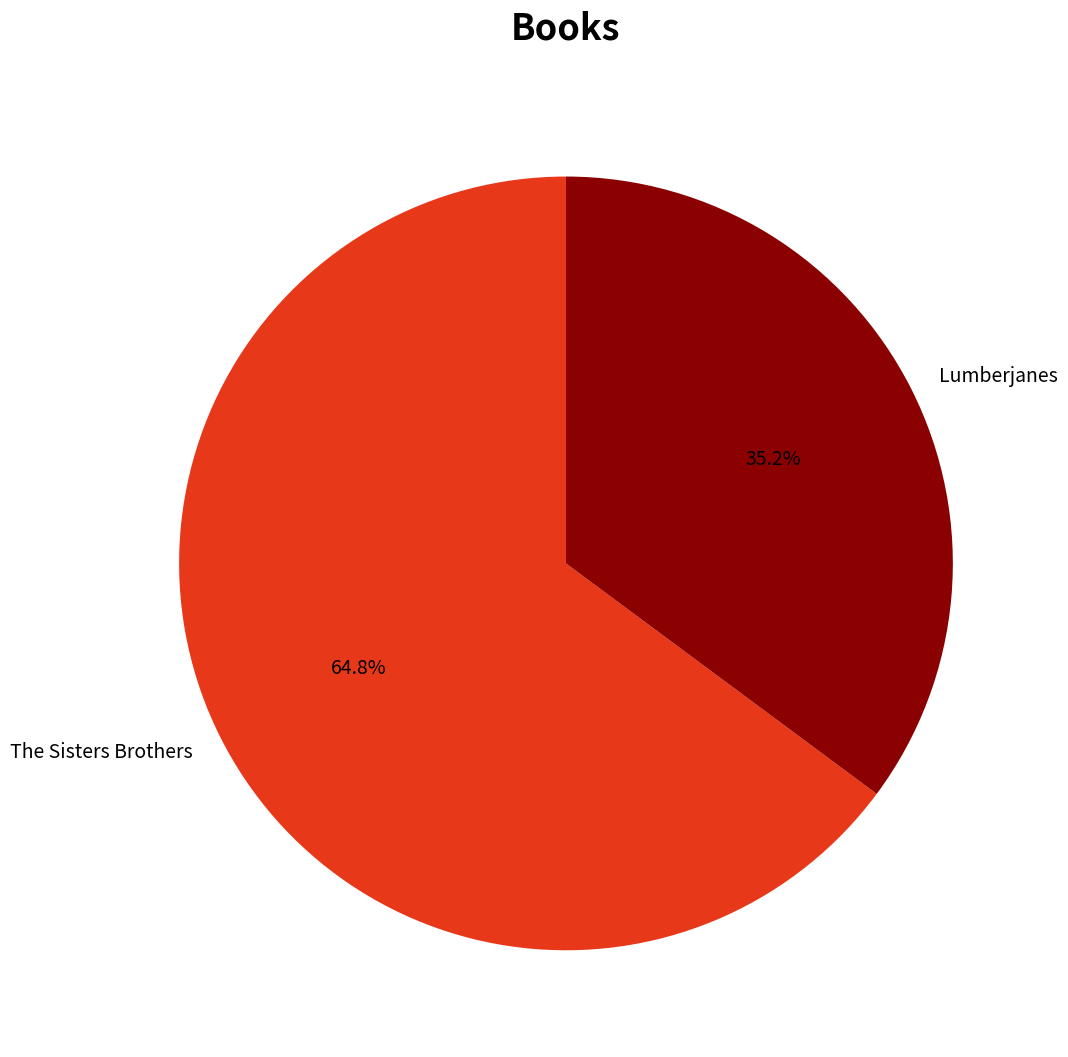

To the nearest percent, what is the average slice percentage?

50%